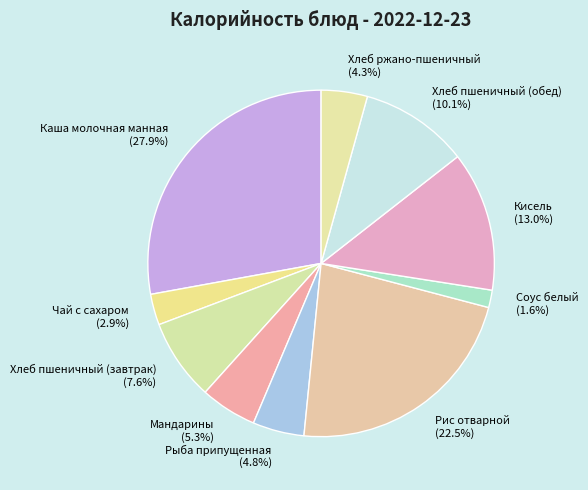

To the nearest percent, what is the average slice percentage?

10%